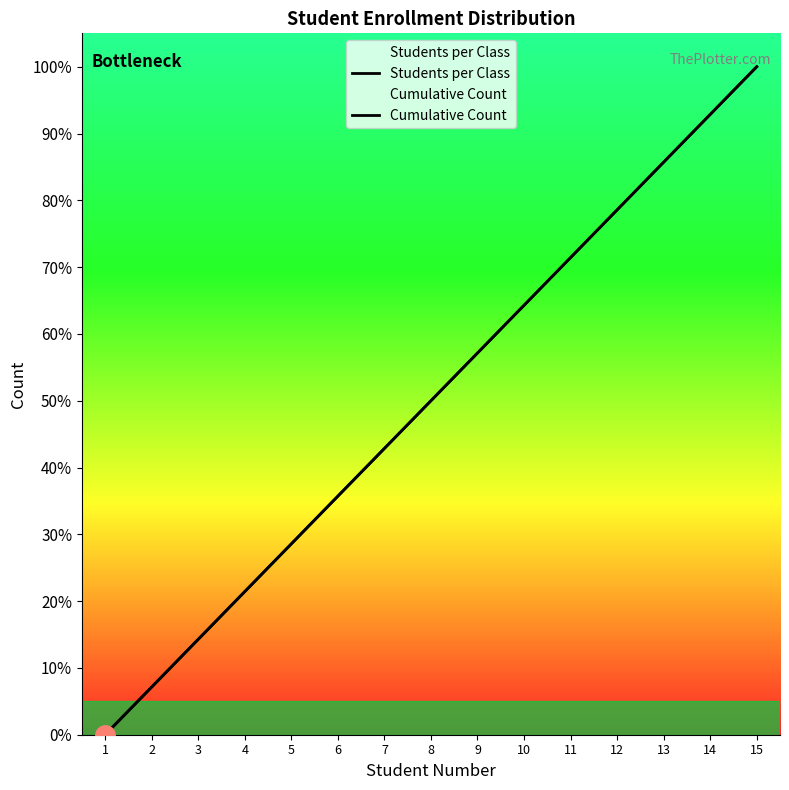

True or false: Cumulative Count has a value of 47.6 at 1.

False